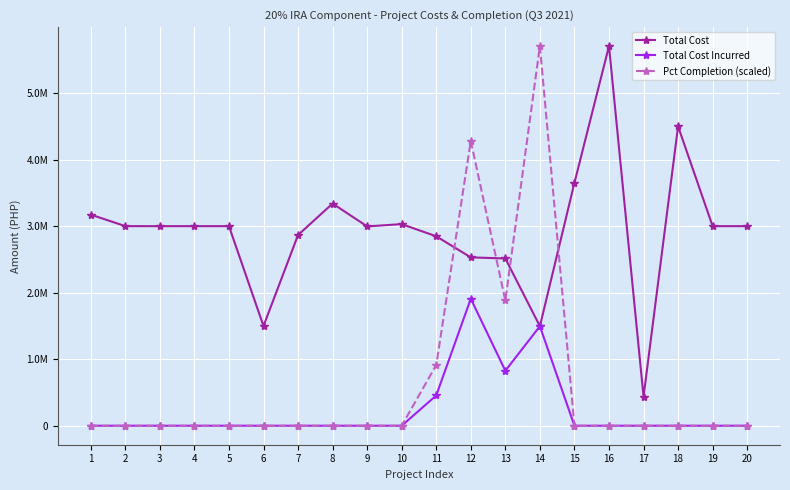

Is it true that Pct Completion (scaled) equals 0.0 at 3?

True